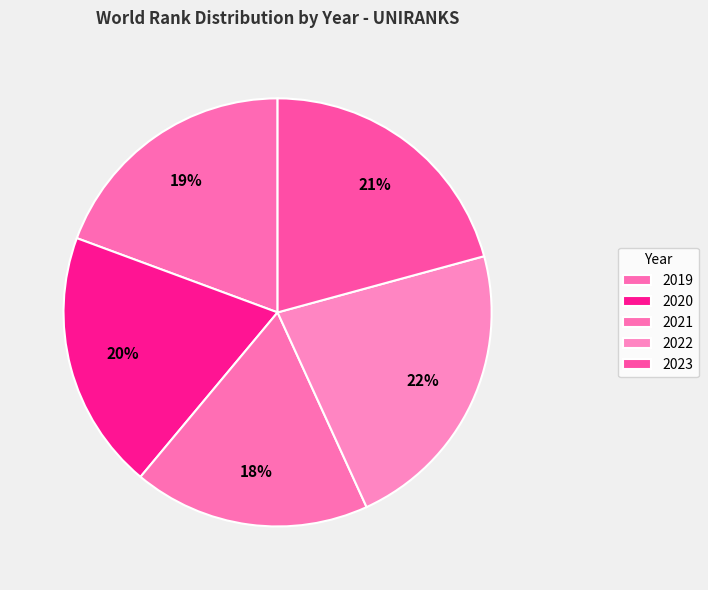

What is the ratio of the value at 2020 to the value at 2019?

1.0